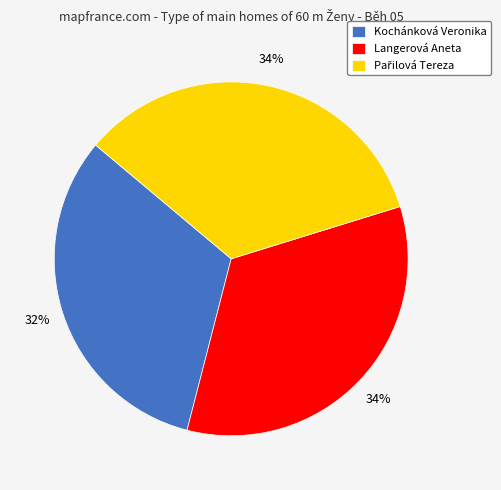

Is it true that Langerová Aneta is 34% of the pie?

True